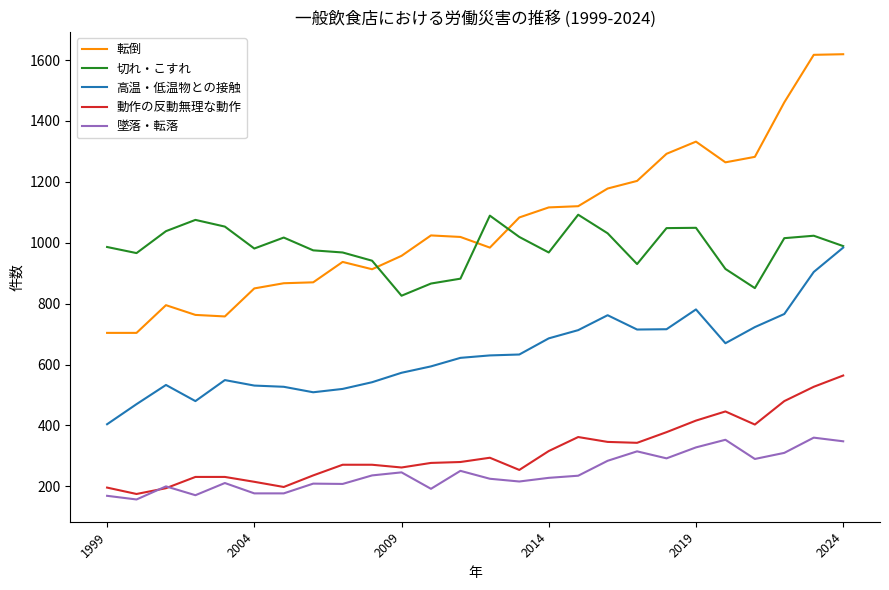

Which series has the widest spread of values?

転倒